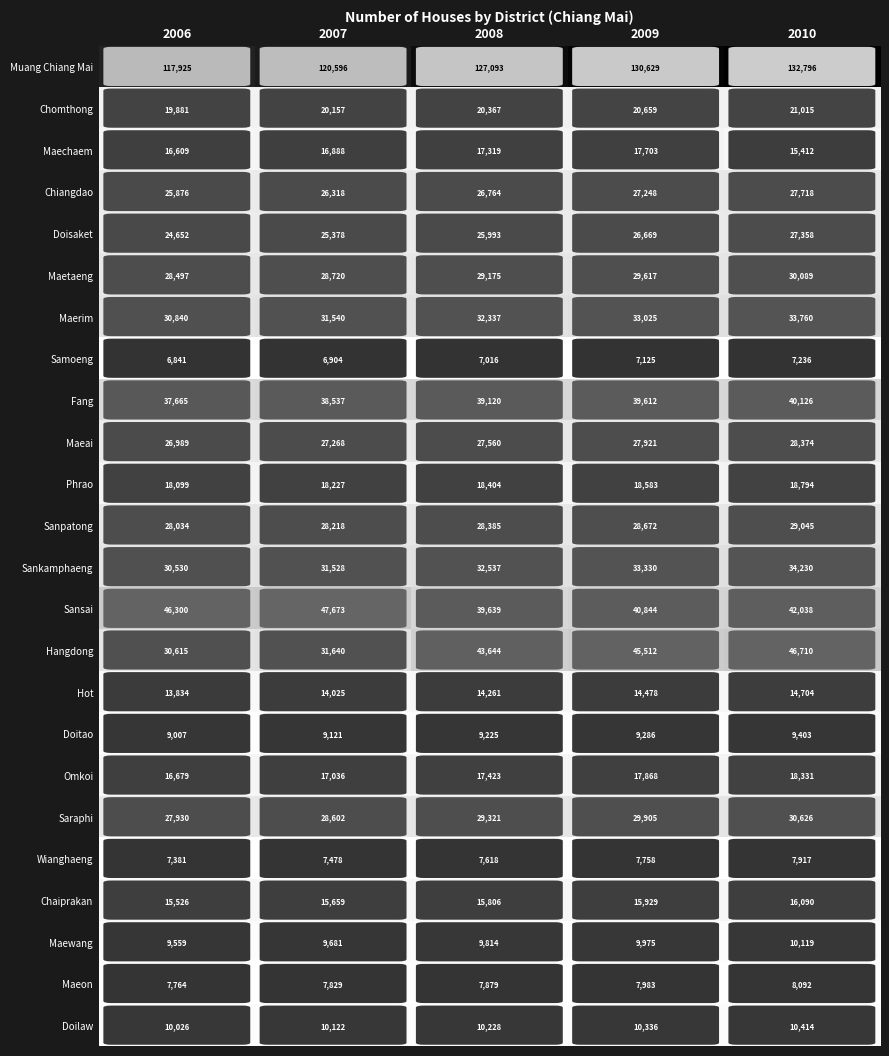

Which label corresponds to the largest value in the chart?

2010